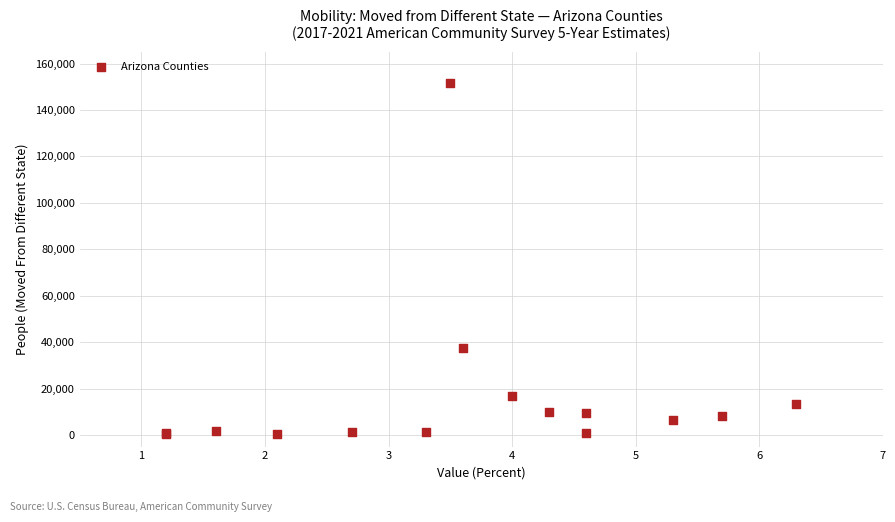

What Y value in the scatter plot is closest to 75892?

37346